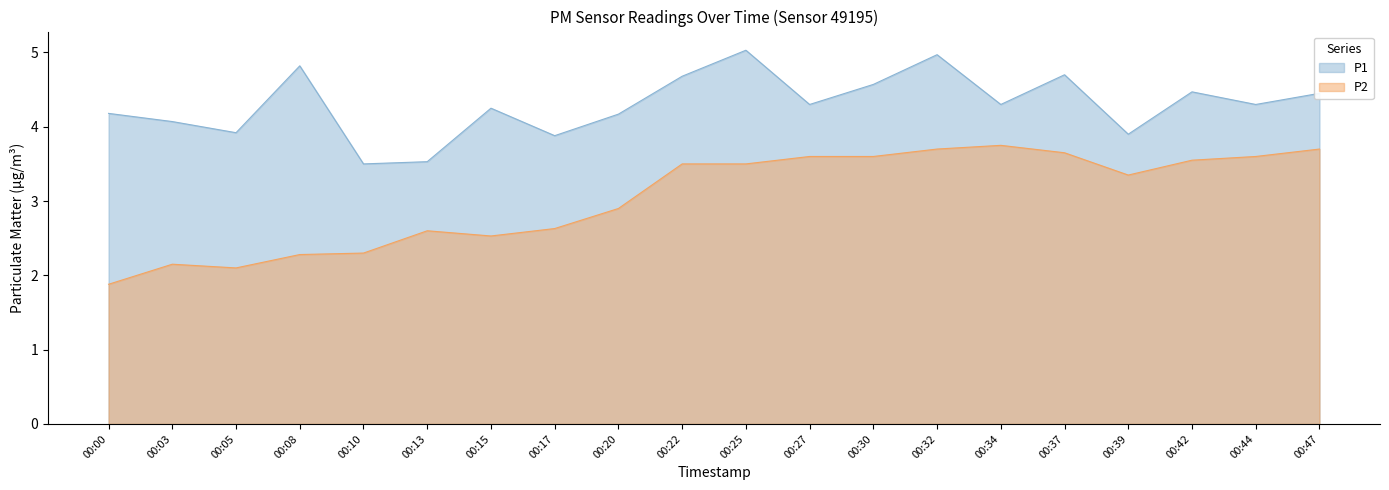

At which category does P2 reach its first local peak?

00:03